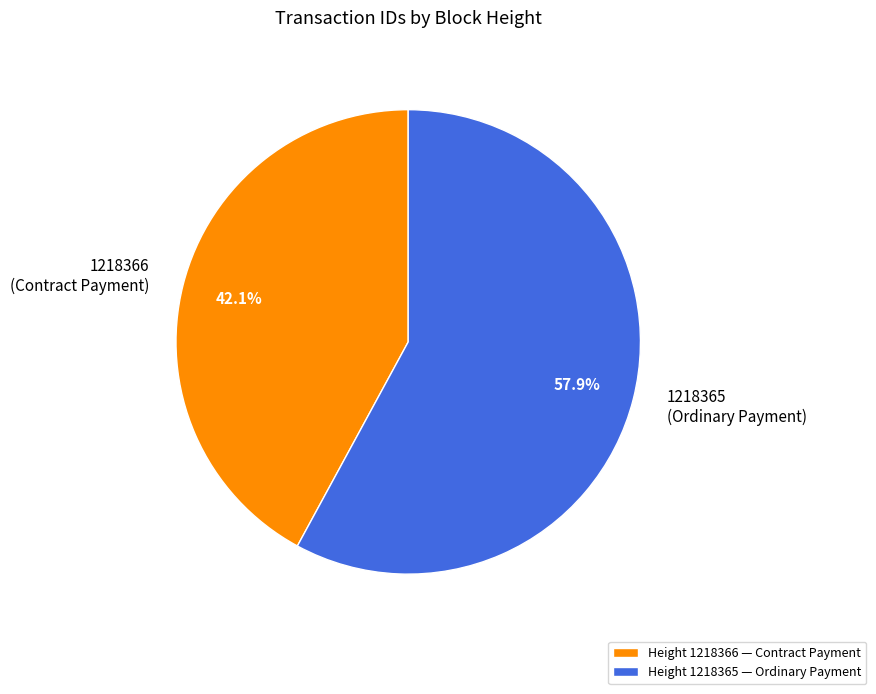

What portion of the pie excludes Height 1218366 — Contract Payment?

57.9%